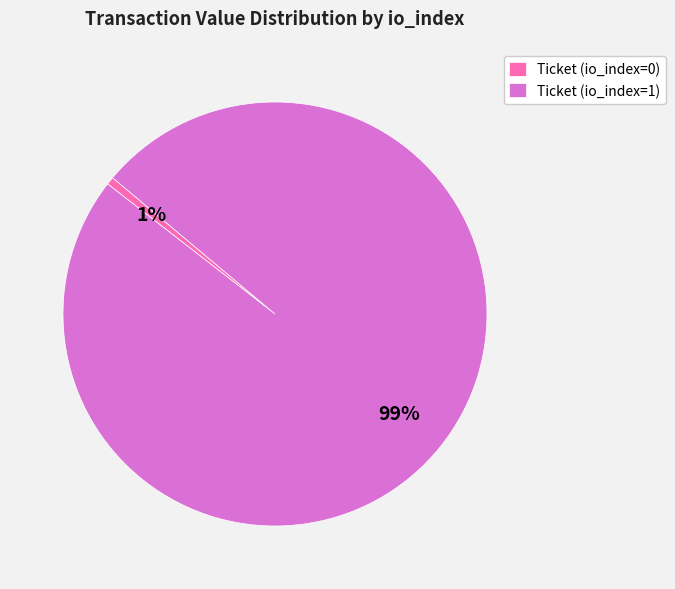

The Ticket (io_index=1) slice represents 99% of the pie. True or false?

True